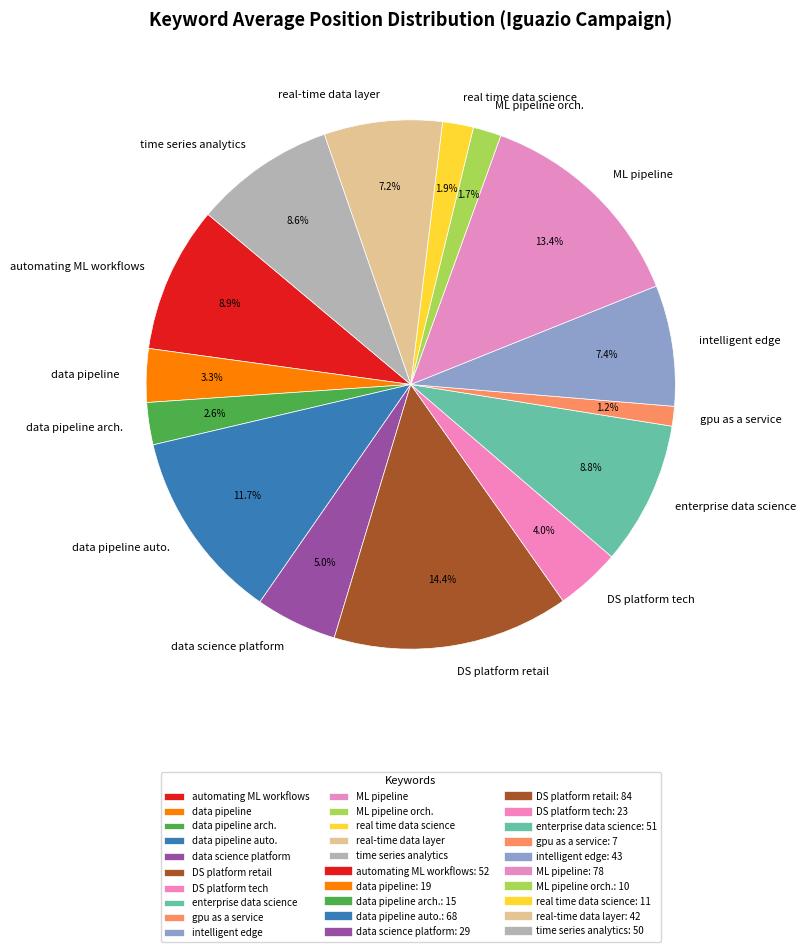

Does any single category account for the majority?

No